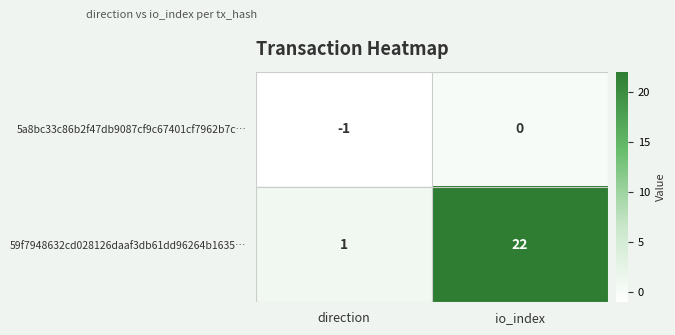

What is the greatest value displayed?

22